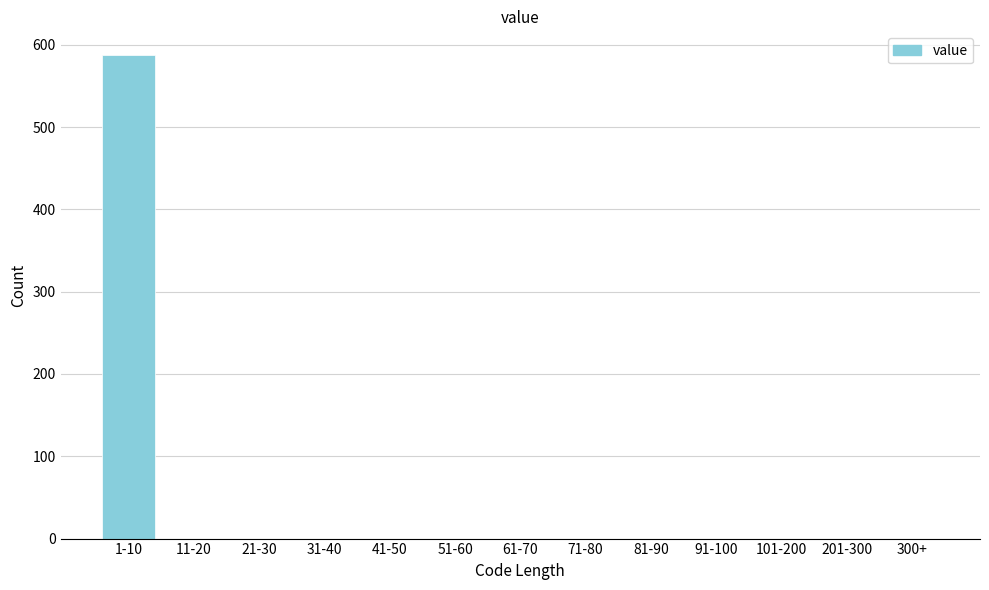

Reading right to left, list all the values displayed in this chart.

300+=0	201-300=0	101-200=0	91-100=0	81-90=0	71-80=0	61-70=0	51-60=0	41-50=0	31-40=0	21-30=0	11-20=0	1-10=587